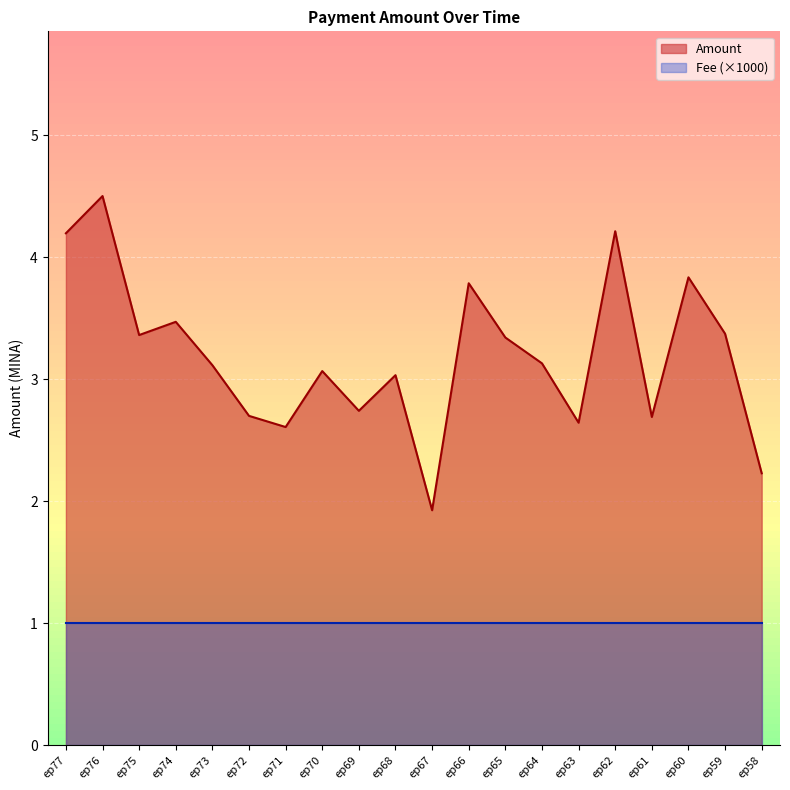

Is it true that the value at ep76 is 4.5?

True